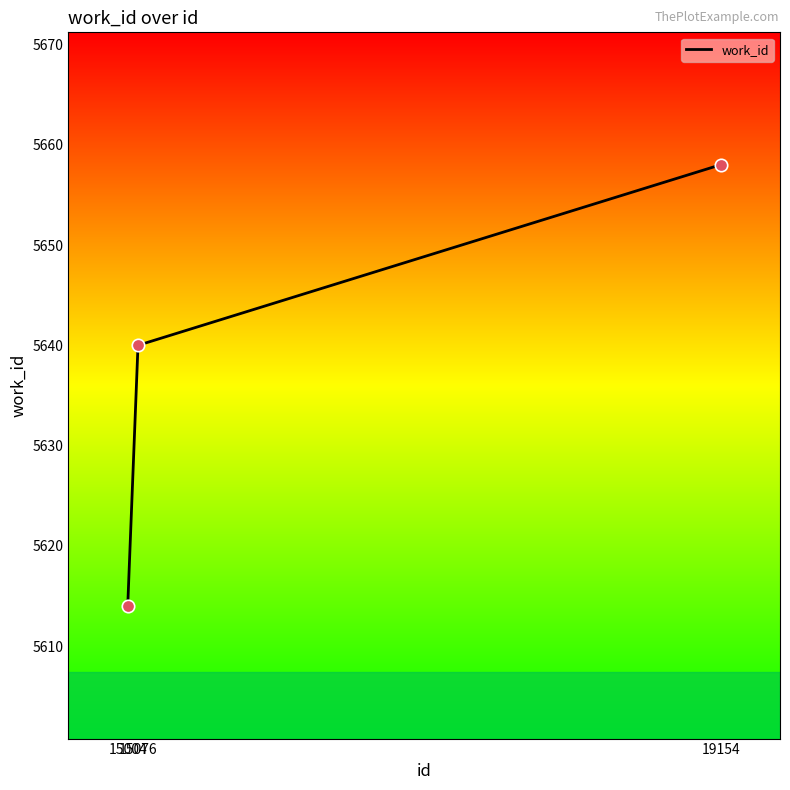

Approximately how many times larger is the value at 15004 compared to 19154?

1.0